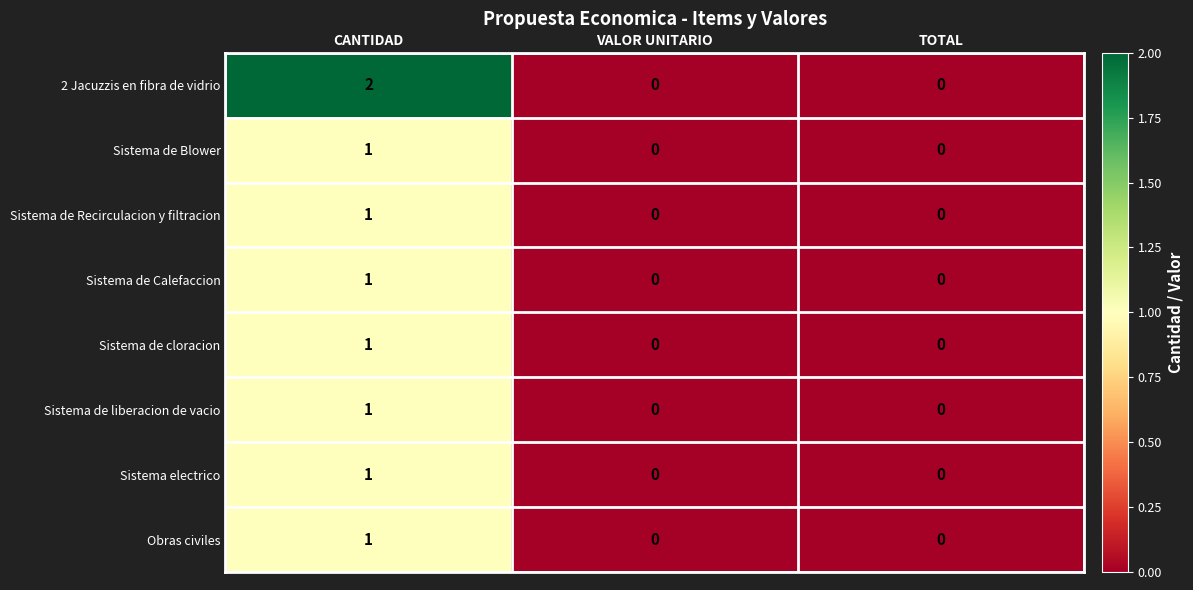

At which label does Sistema electrico reach its peak?

CANTIDAD